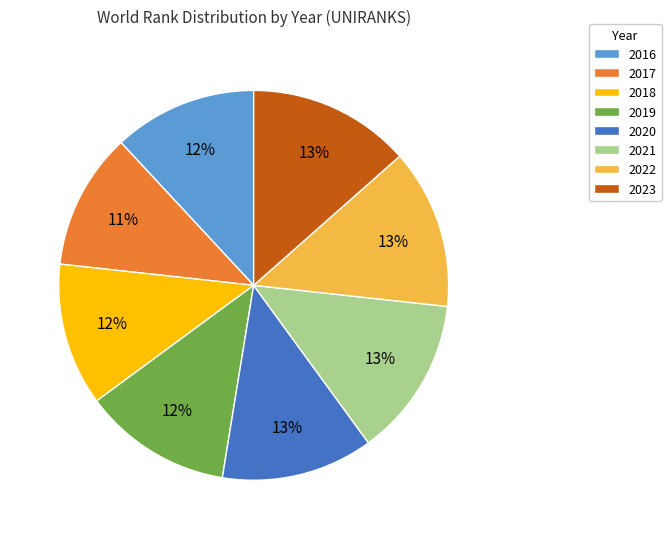

Is it true that 2023 is 24% of the pie?

False